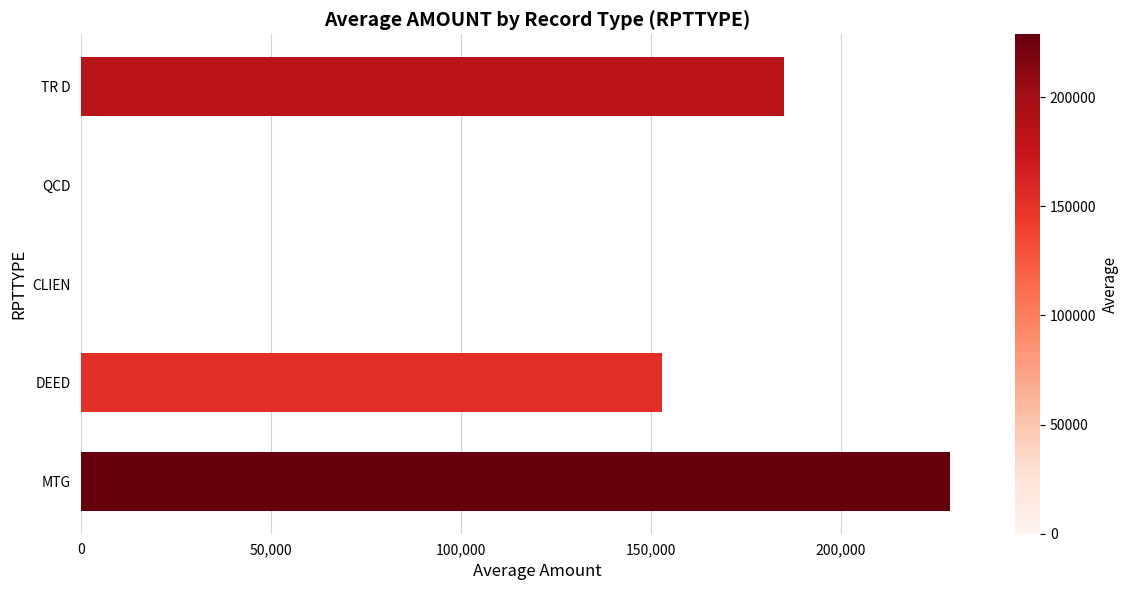

What is the change in value from MTG to TR D?

-43714.3